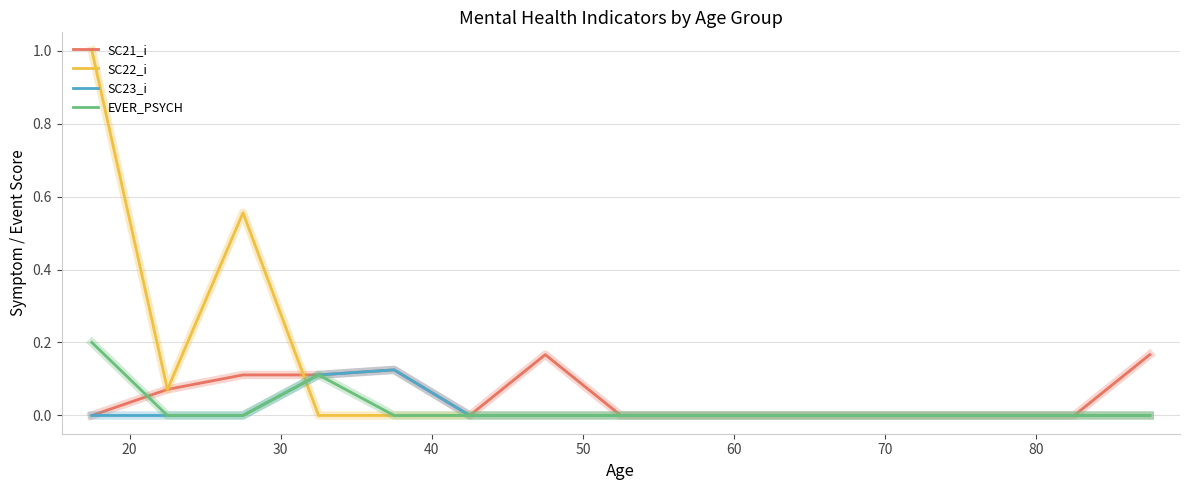

Count the SC21_i values in the range 0 to 1.

15